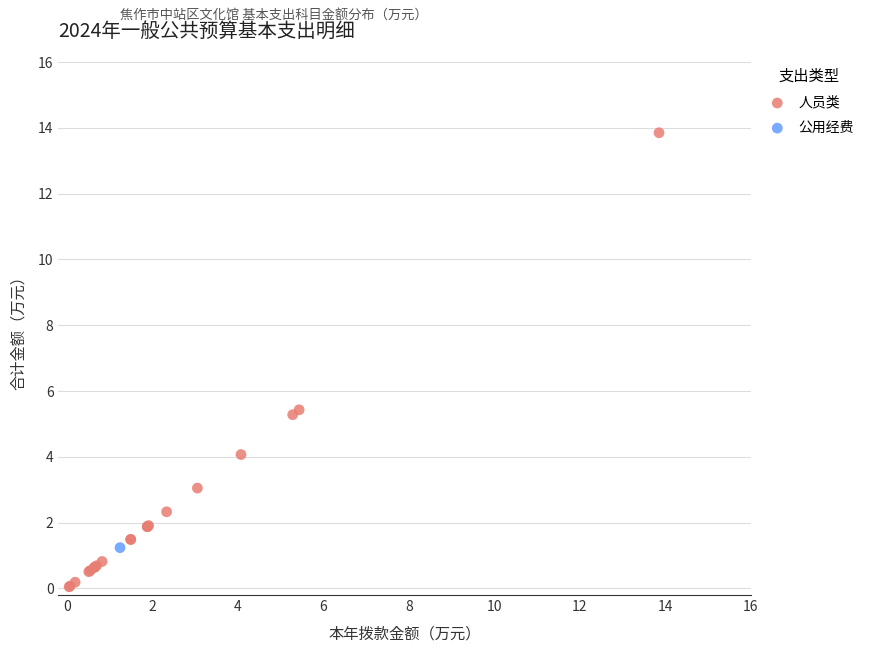

What are all the series names shown in the legend?

人员类, 公用经费